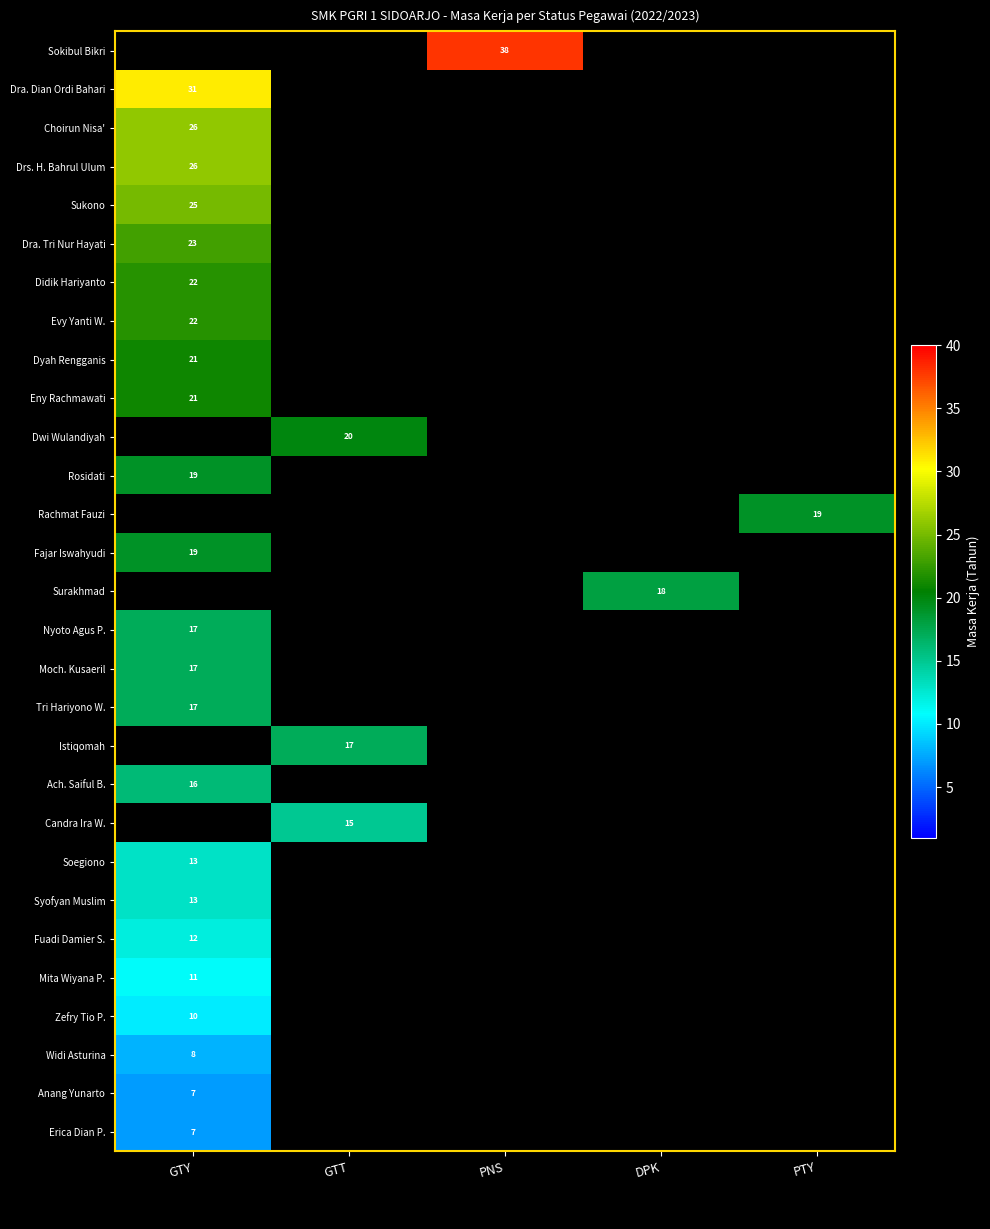

At how many categories does at least one series exceed 29?

2